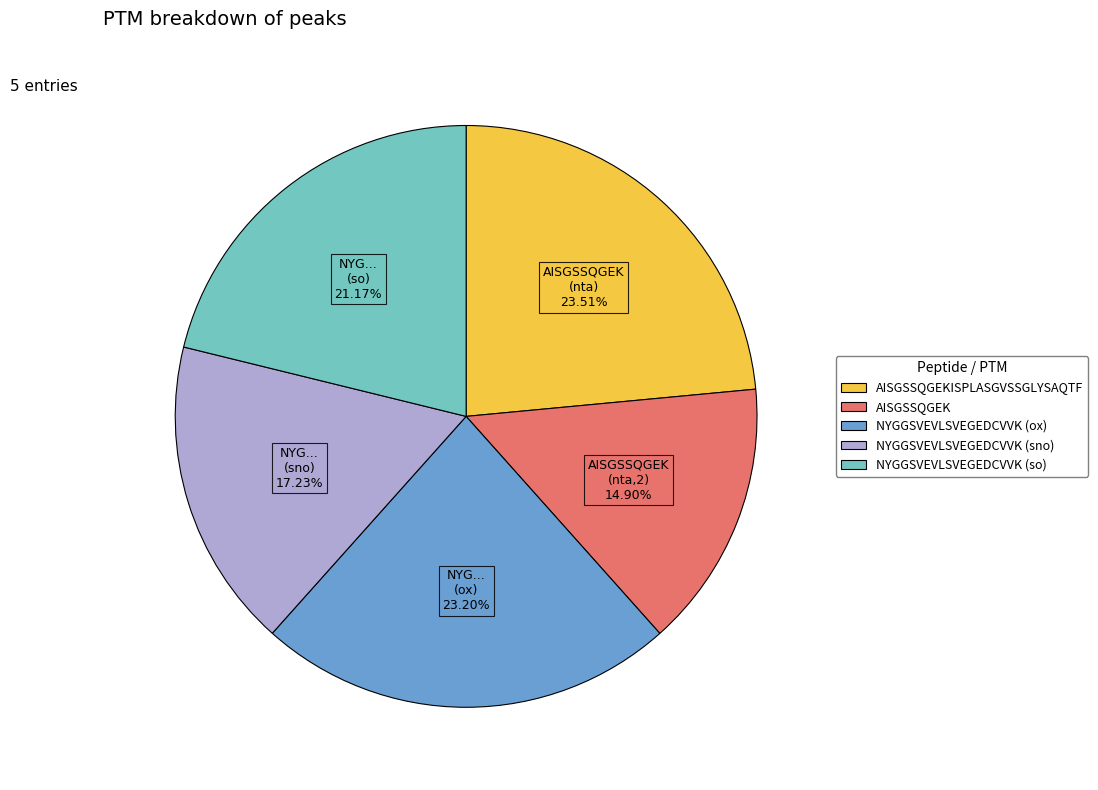

What is the smallest slice in the pie chart?

AISGSSQGEK